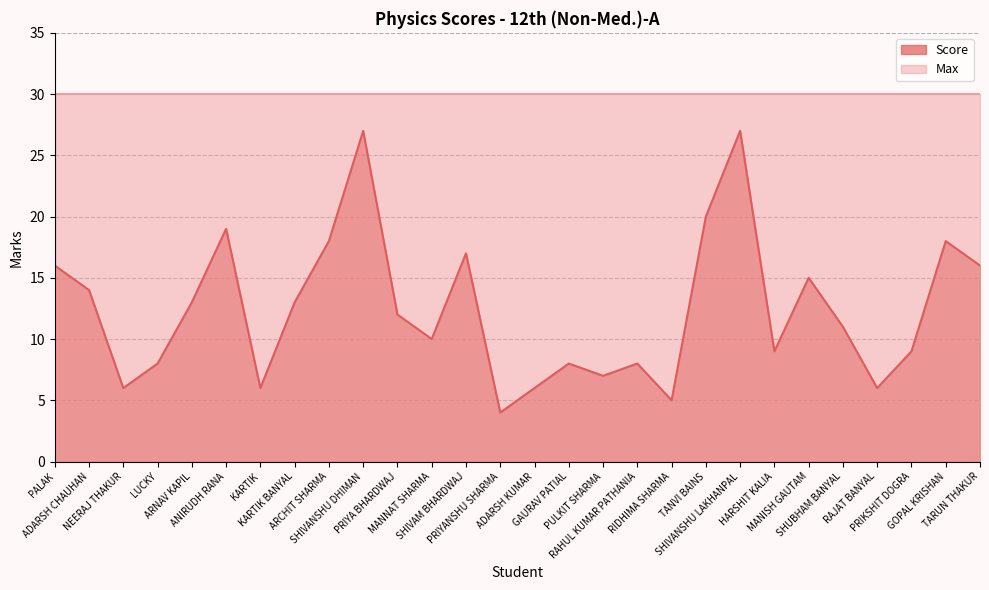

Which has a higher value, MANNAT SHARMA or MANISH GAUTAM?

MANISH GAUTAM